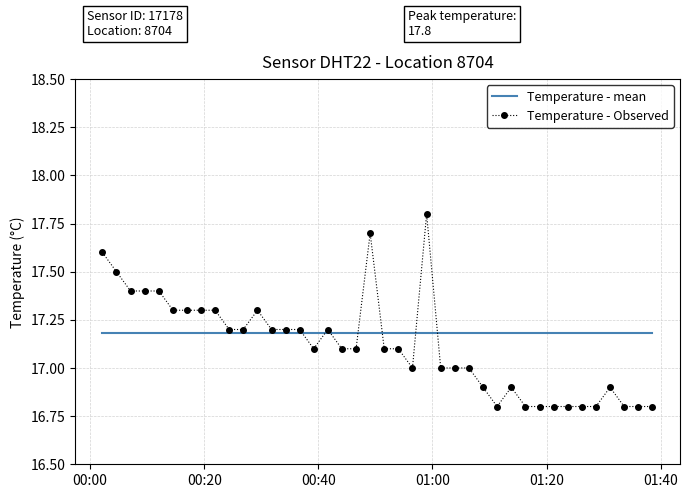

List the series in order of their peak value, lowest first.

Temperature - mean, Temperature - Observed